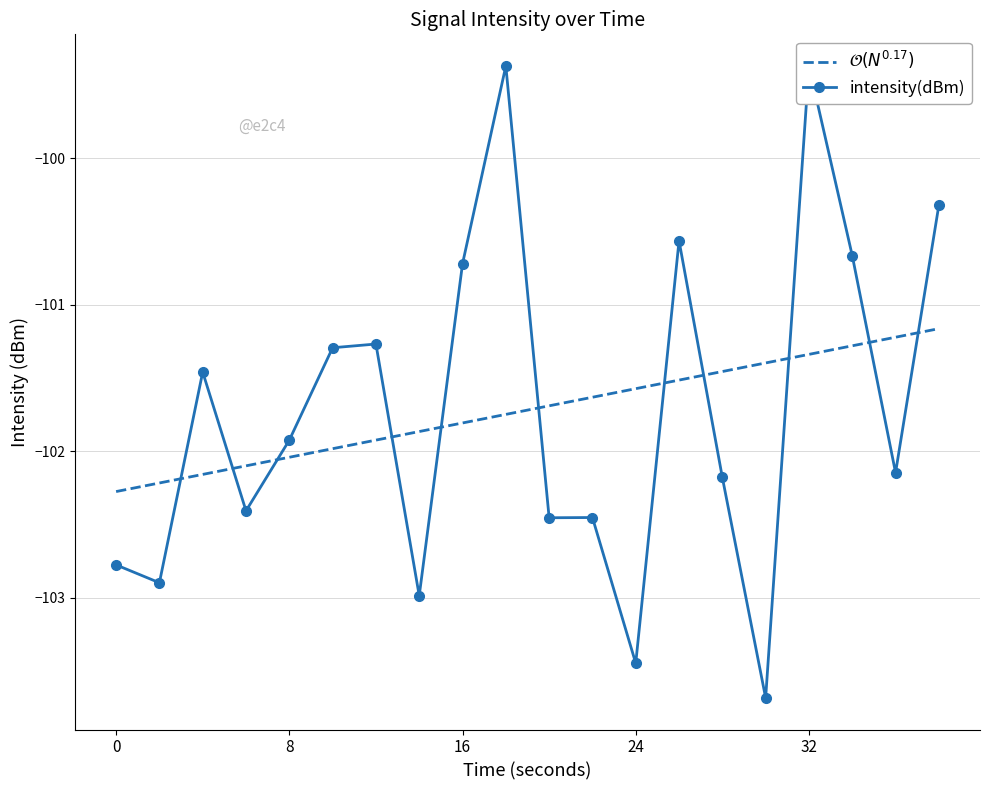

True or false: $\mathcal{O}(N^{0.17})$ and intensity(dBm) intersect in this chart.

True